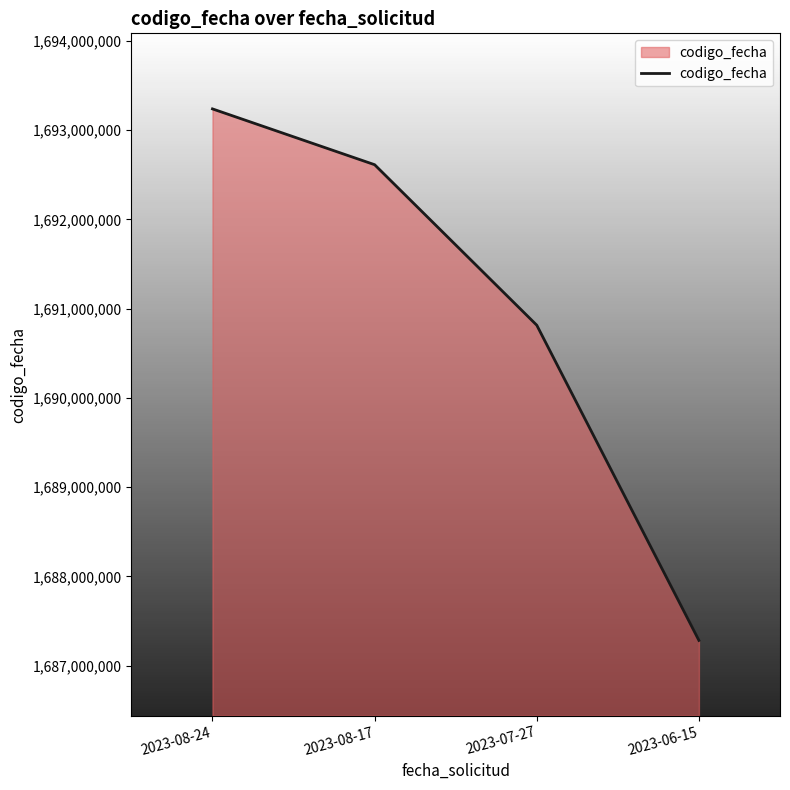

What is the change in value from 2023-08-24 to 2023-06-15?

-5955732